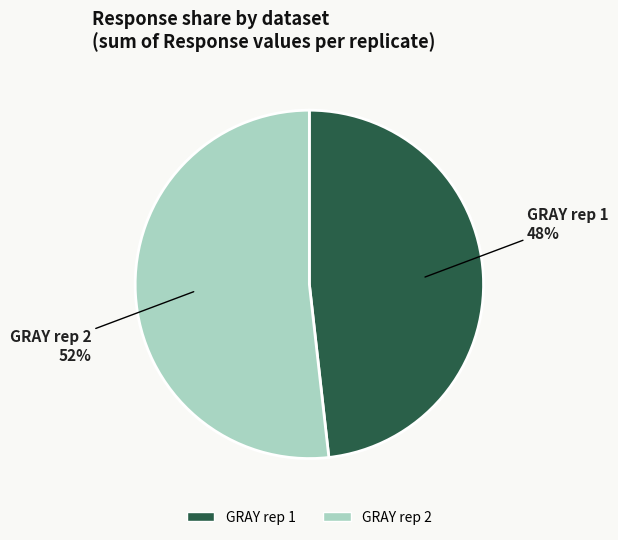

What is the smallest slice in the pie chart?

GRAY rep 1